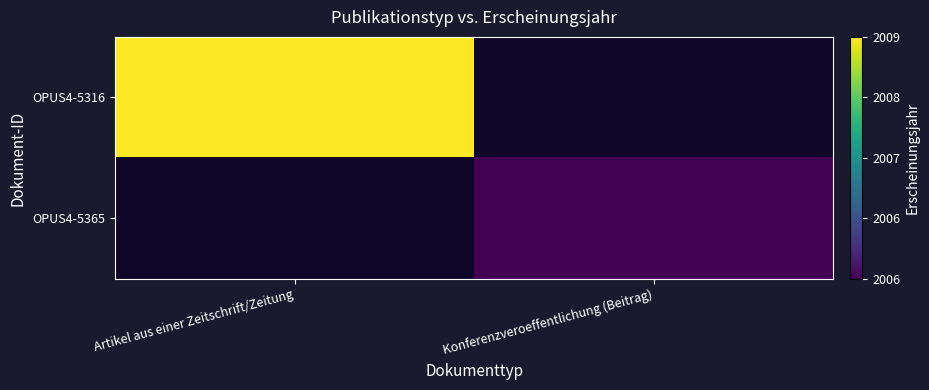

Rank the series by their maximum value, from highest to lowest.

OPUS4-5316, OPUS4-5365